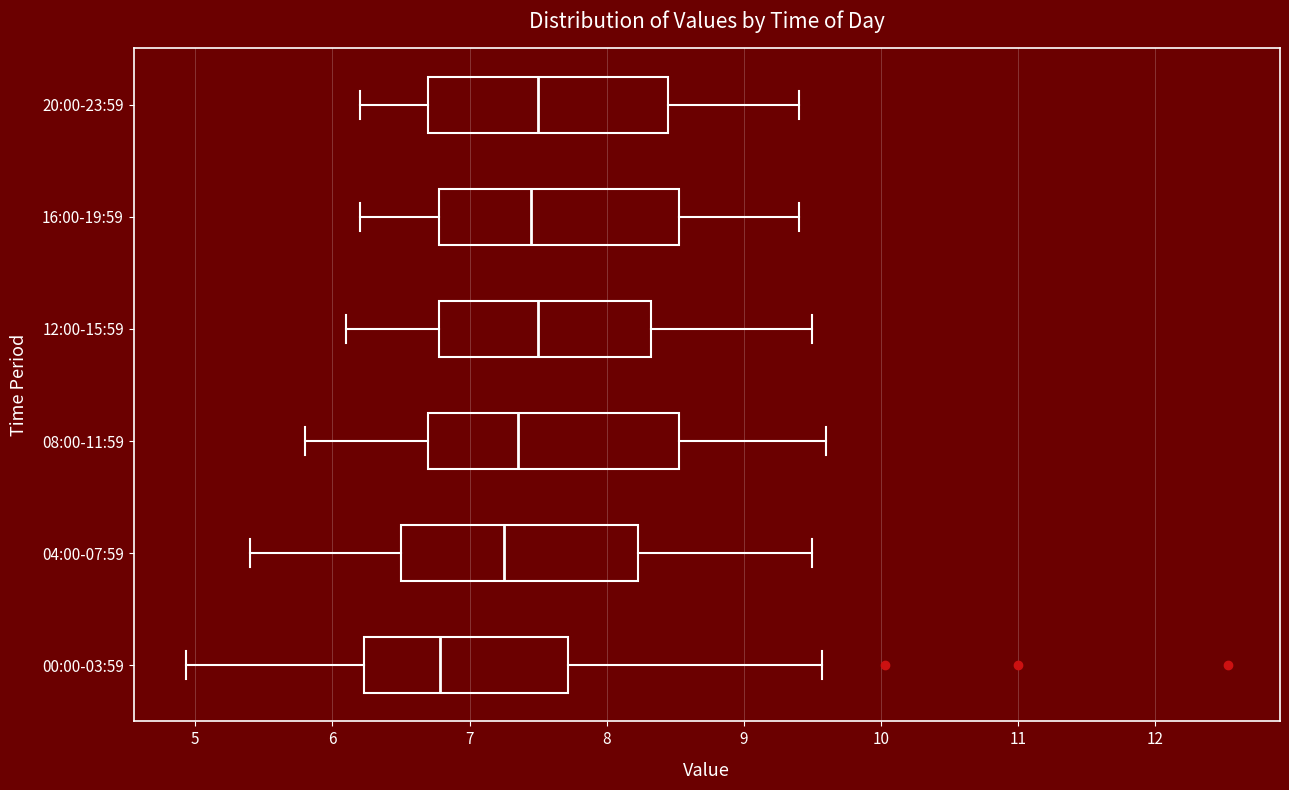

Which box has the furthest to the left median line?

00:00-03:59